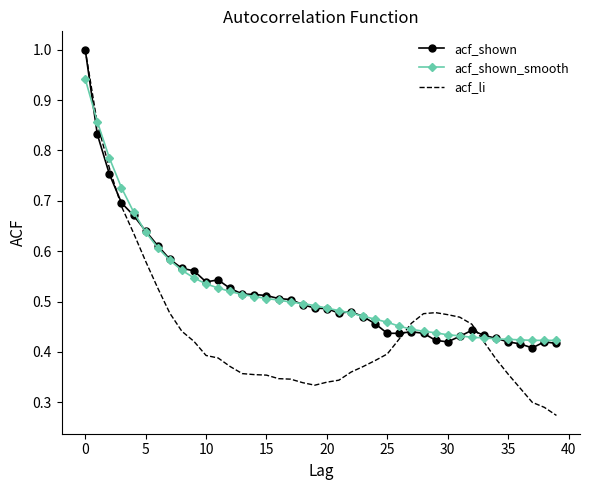

How many acf_shown values are between 0 and 1?

40